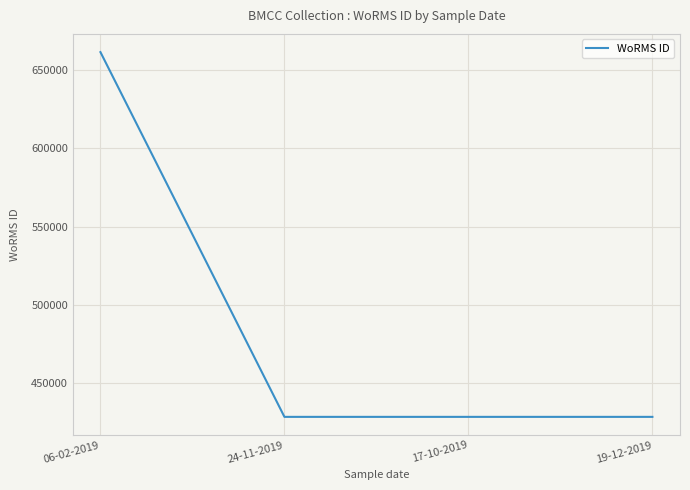

Which has a higher value, 19-12-2019 or 06-02-2019?

06-02-2019